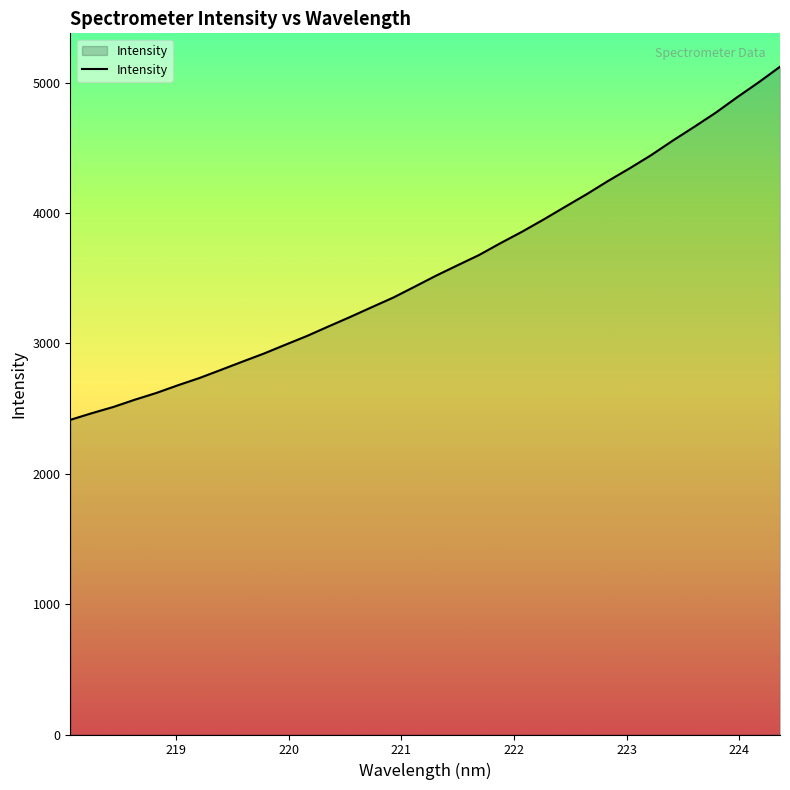

What is the maximum value shown in the chart?

5122.2